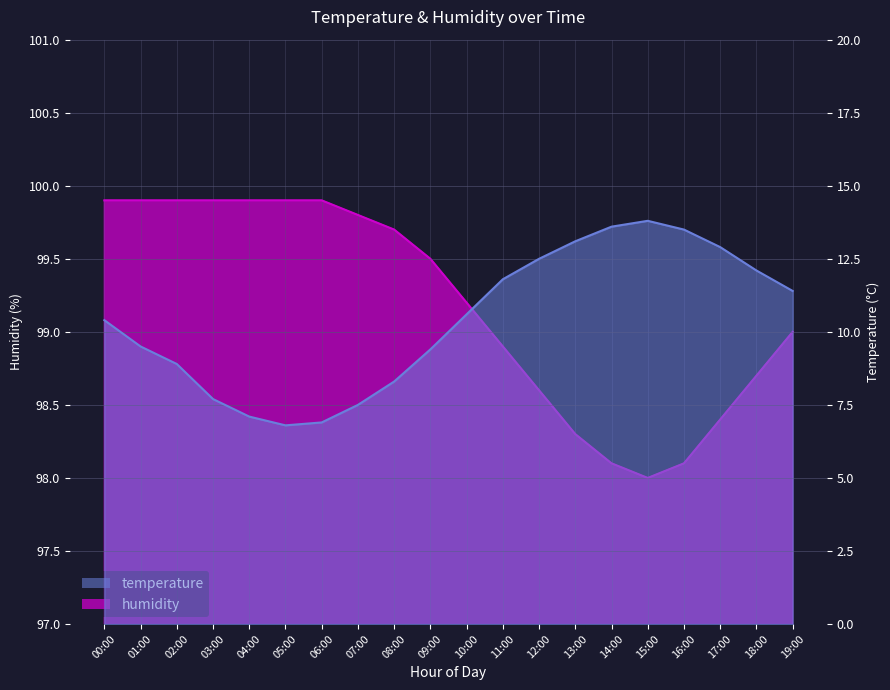

Which category has the highest value in the temperature series?

15:00